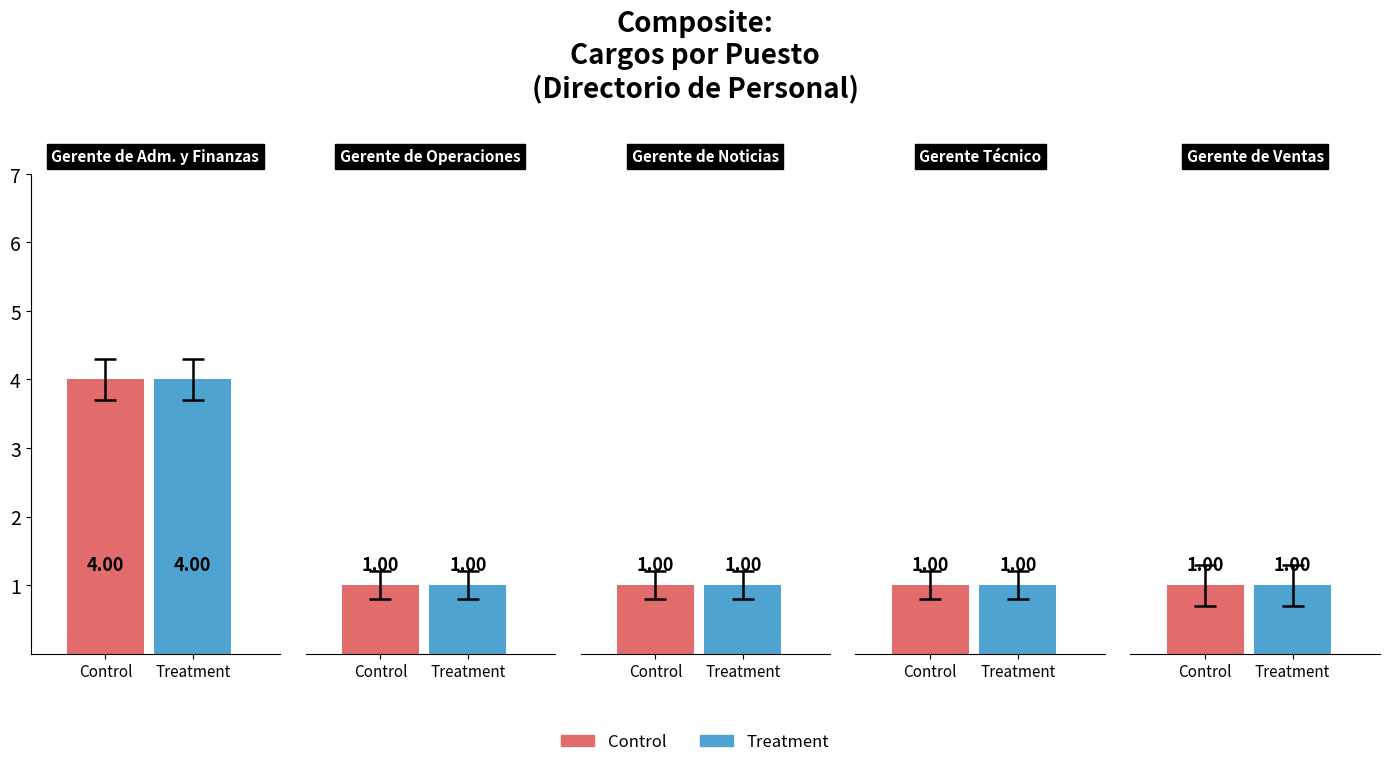

What is the total value across all series at 2?

2